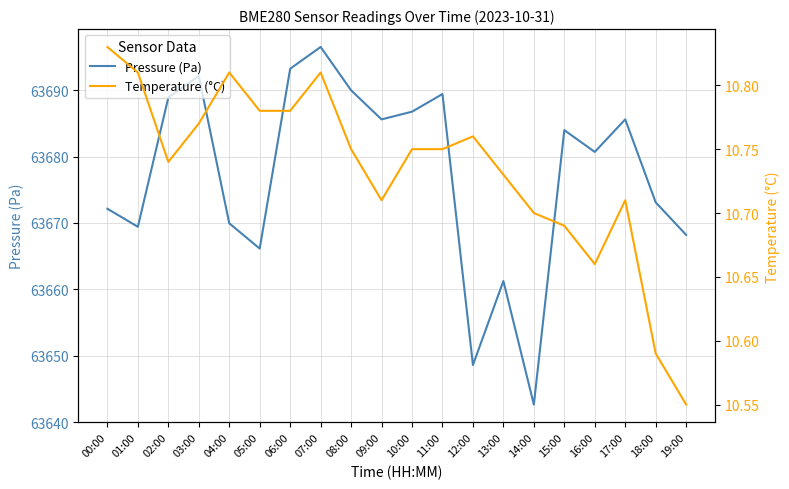

Which category has the lowest value in the Temperature (°C) series?

19:00